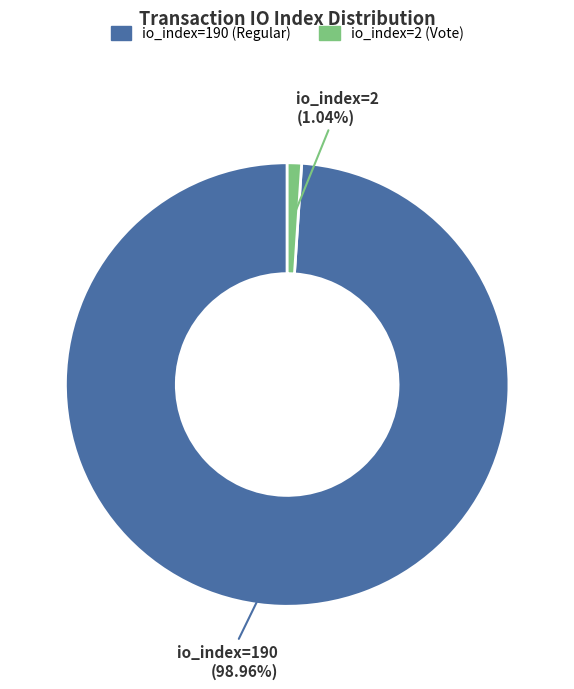

To the nearest percent, what is the difference between the io_index=190 (Regular) and io_index=2 (Vote) slice percentages?

98%